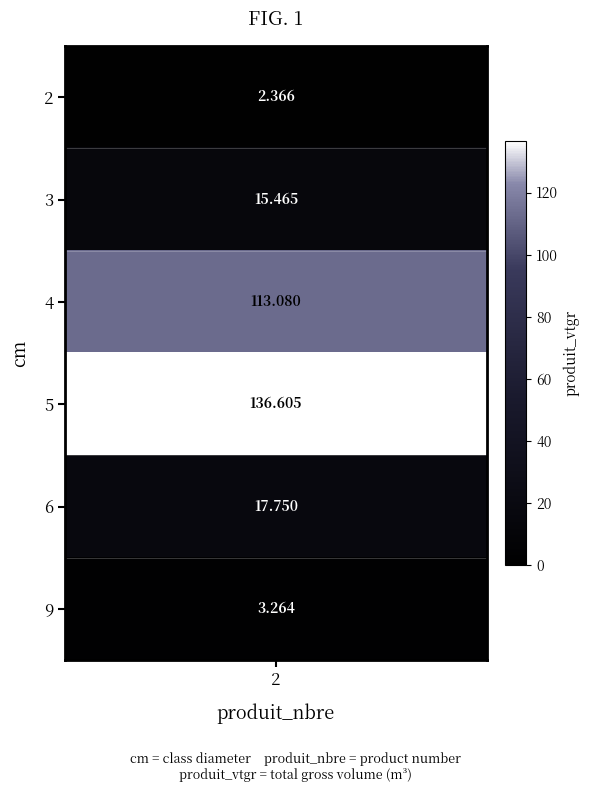

Between 0 and 1, which is larger?

1